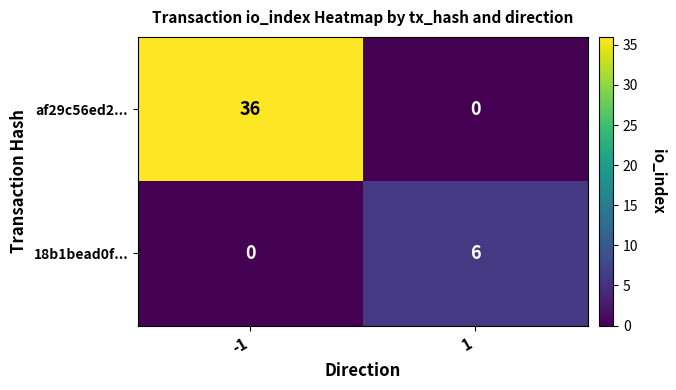

What is the total value across all series at 1?

6